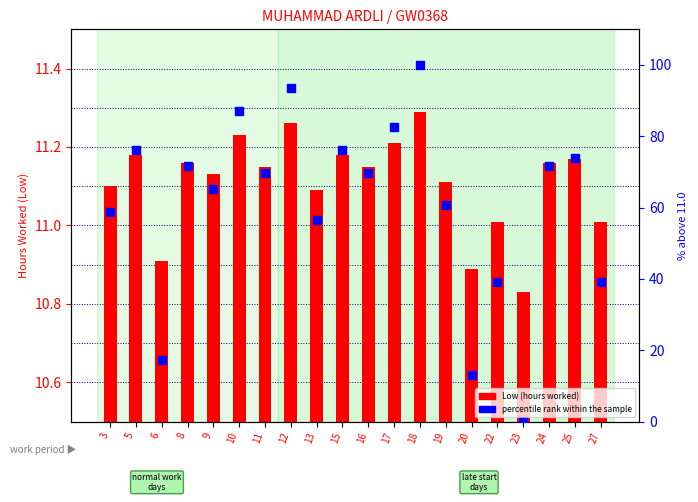

Which series reaches the minimum Y coordinate?

percentile rank within the sample